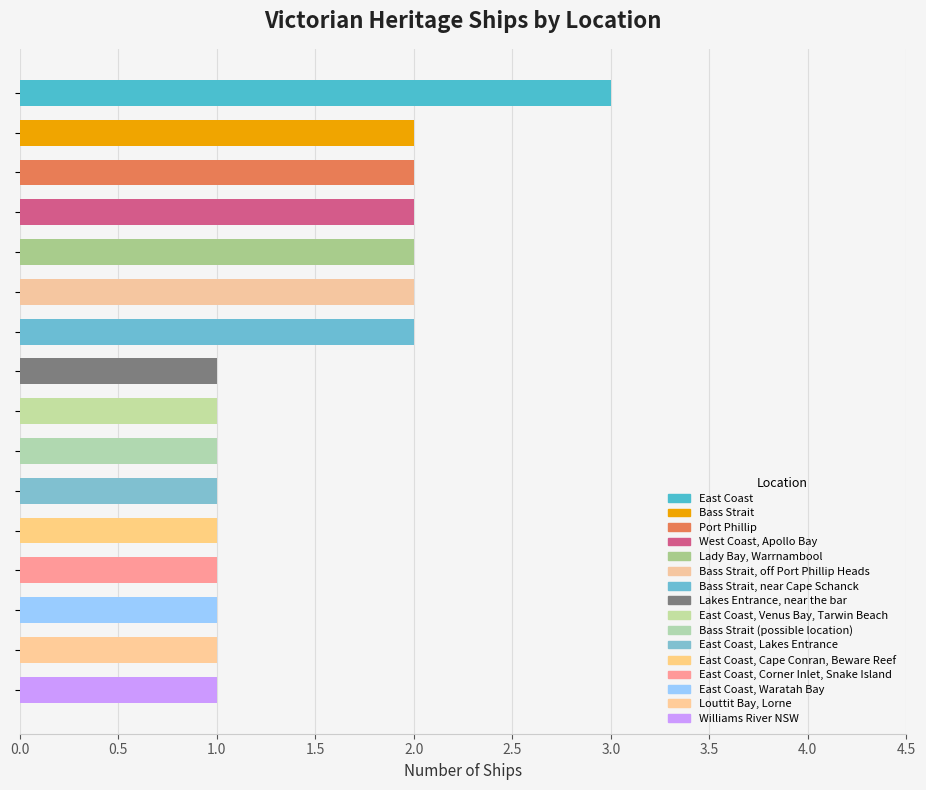

What is the sum of all values?

24